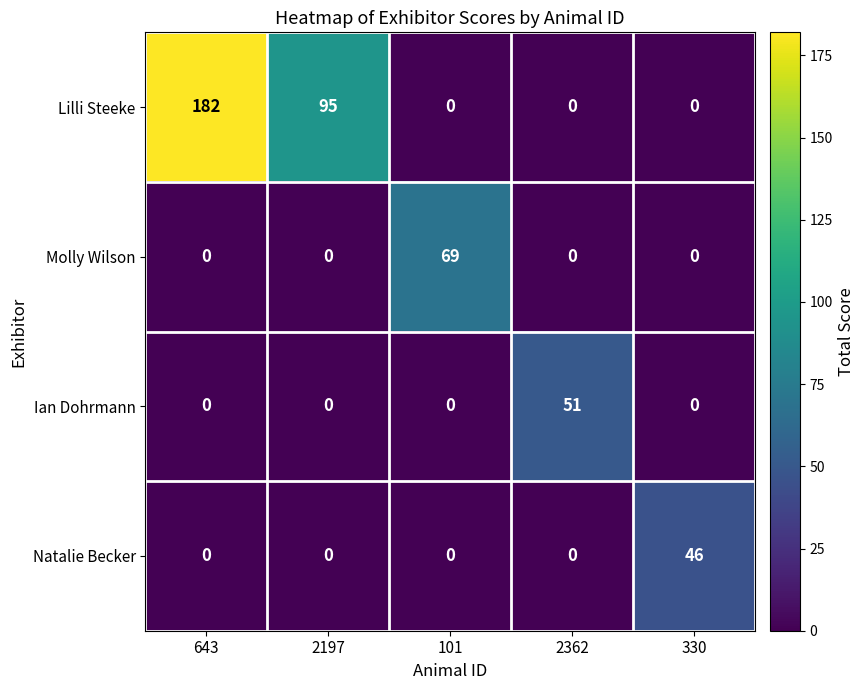

What is the greatest value displayed?

182